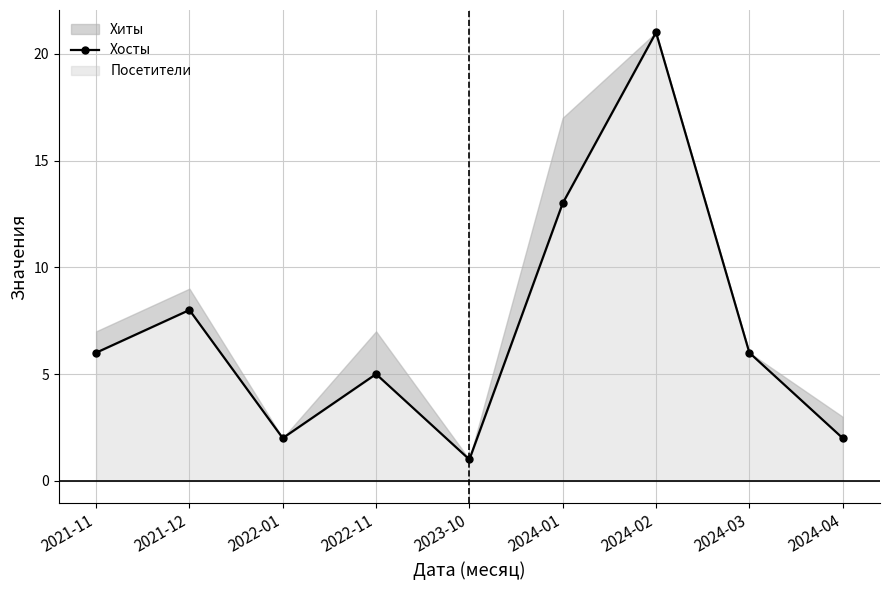

How many points are lower than both their immediate neighbors (excluding endpoints)?

2